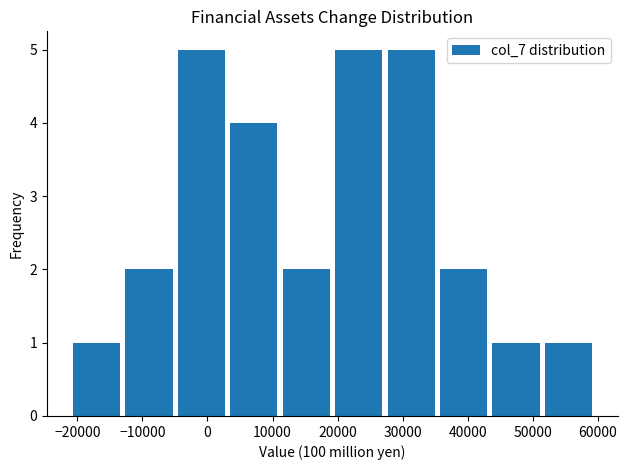

Reading left to right, list every bar in this chart as the range it spans on the x-axis followed by its height. Neither the bar edges nor the heights are printed on the chart, so give them approximately, as read against the axes.

-21000 to -13000: 1
-13000 to -5000: 2
-5000 to 3000: 5
3000 to 11000: 4
11000 to 19000: 2
19000 to 27000: 5
27000 to 35000: 5
35000 to 43000: 2
43000 to 51000: 1
51000 to 59000: 1